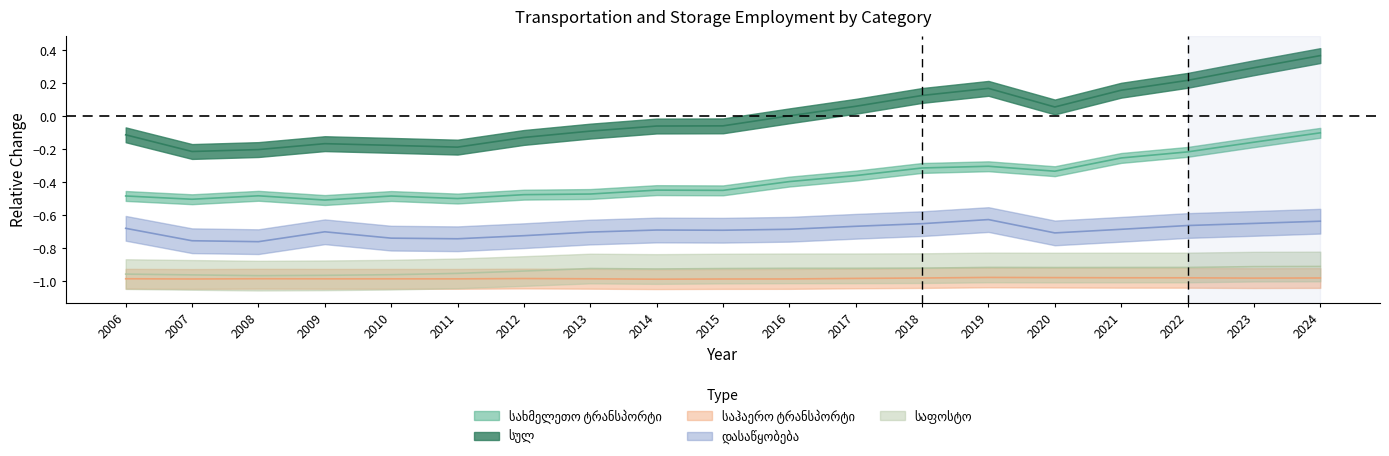

What is the value of the საჰაერო ტრანსპორტი point at the 4th from the left?

-1.0